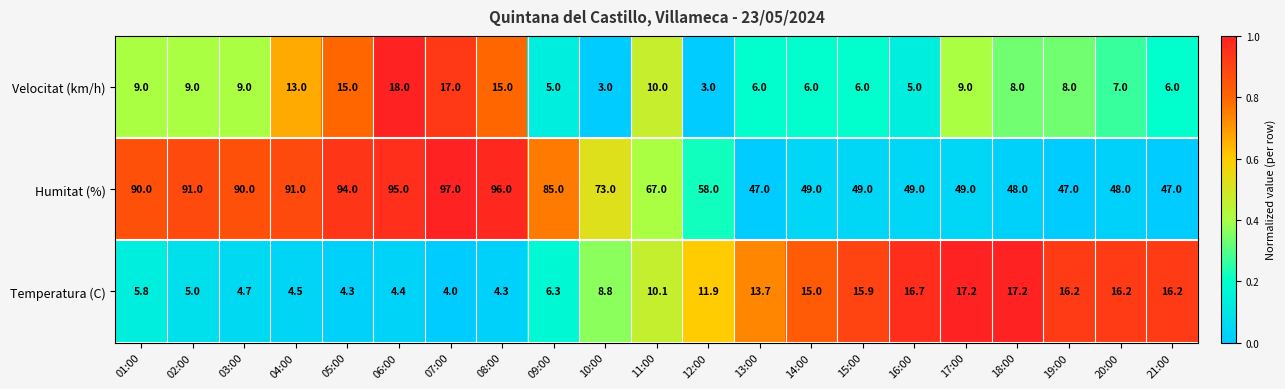

List the series in order of their peak value, highest first.

Humitat (%), Velocitat (km/h), Temperatura (C)